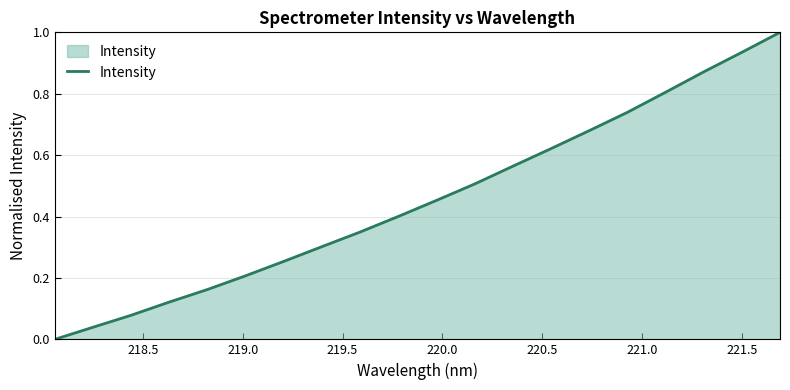

What is the difference between the maximum and minimum values?

1.0